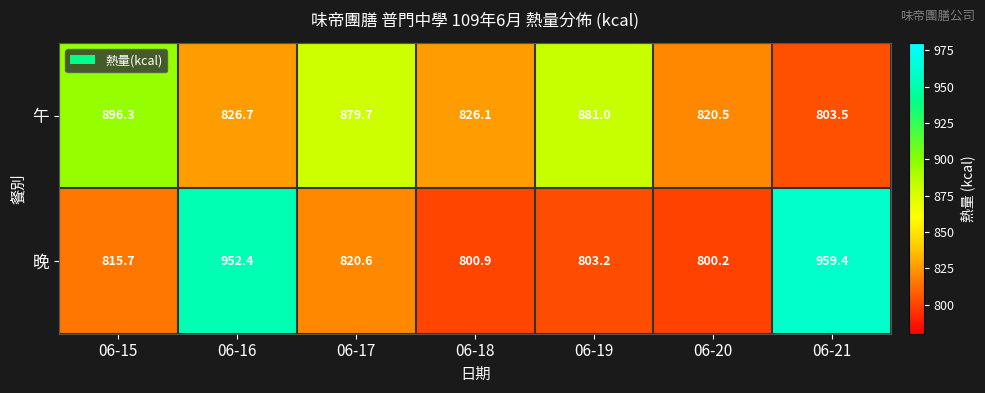

At which category does the chart reach its peak across all series?

06-21